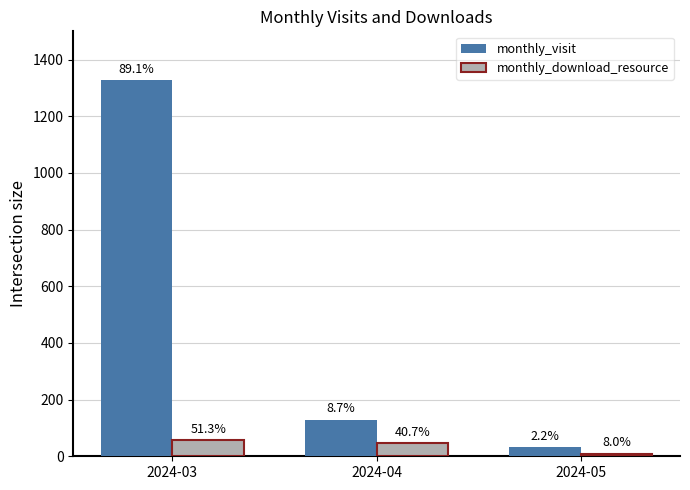

At which label is monthly_download_resource closest to 33?

2024-04